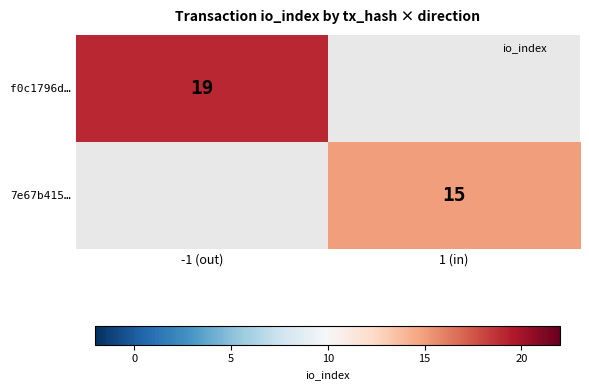

True or false: f0c1796d… has a value of 13 at -1 (out).

False